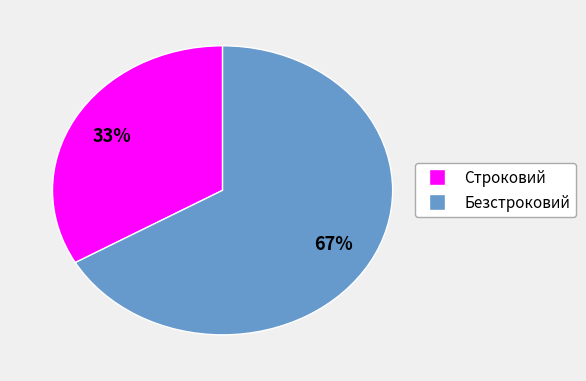

To the nearest percent, what percentage of the pie is Безстроковий?

67%